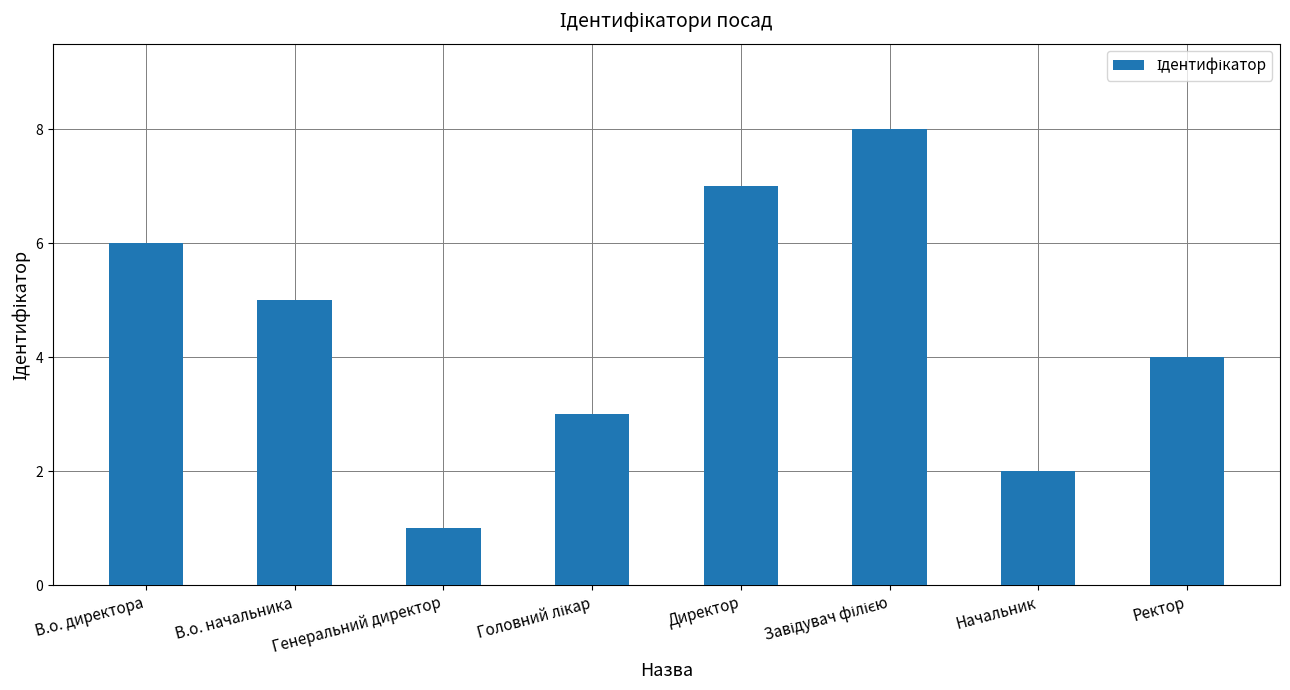

What is the maximum value shown in the chart?

8